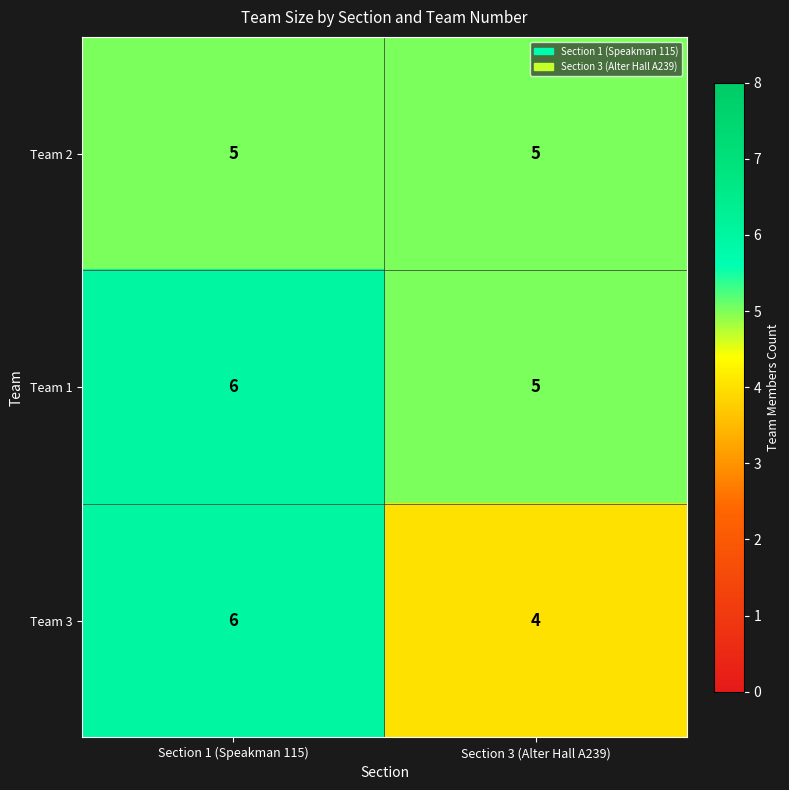

Count the number of categories in the chart.

2